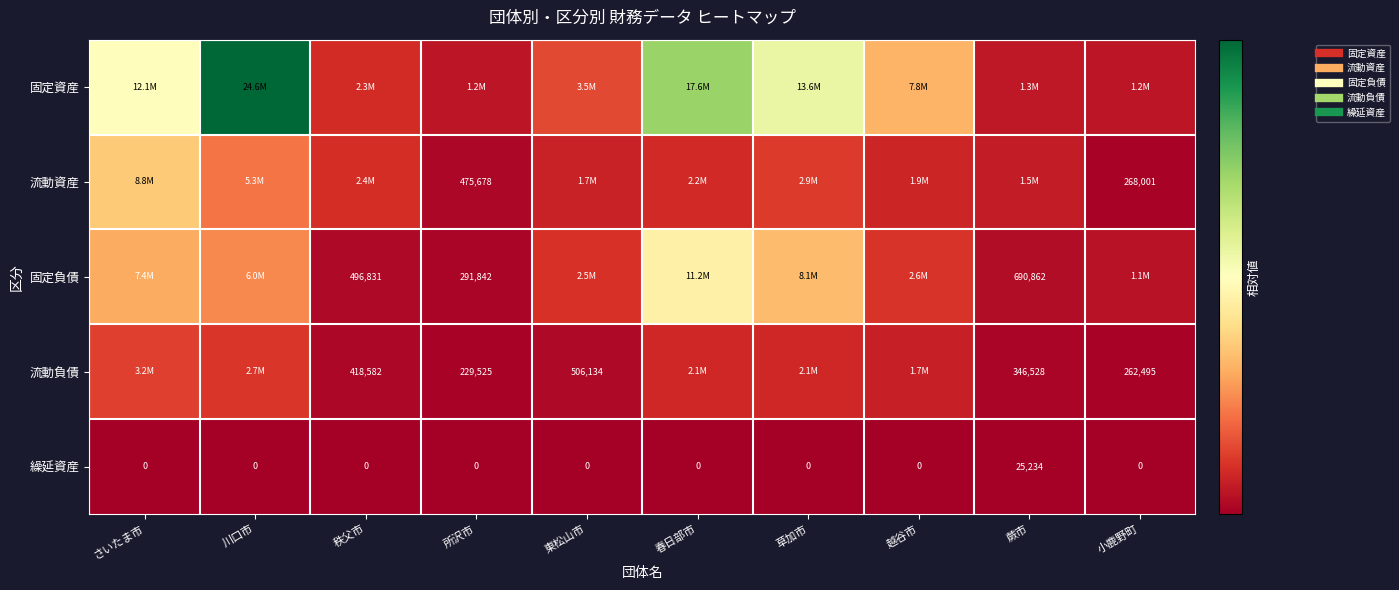

List the series in order of their peak value, highest first.

固定資産, 固定負債, 流動資産, 流動負債, 繰延資産